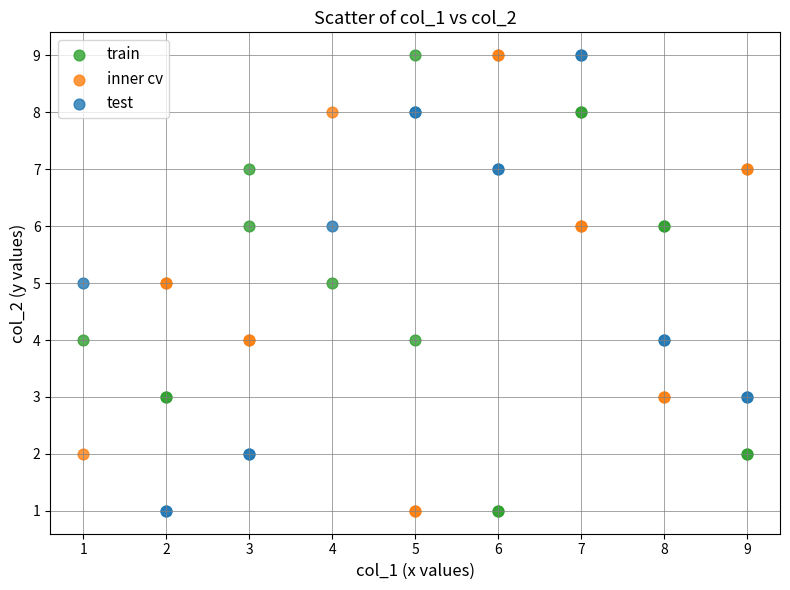

What is the X range (max minus min) for the scatter plot?

8